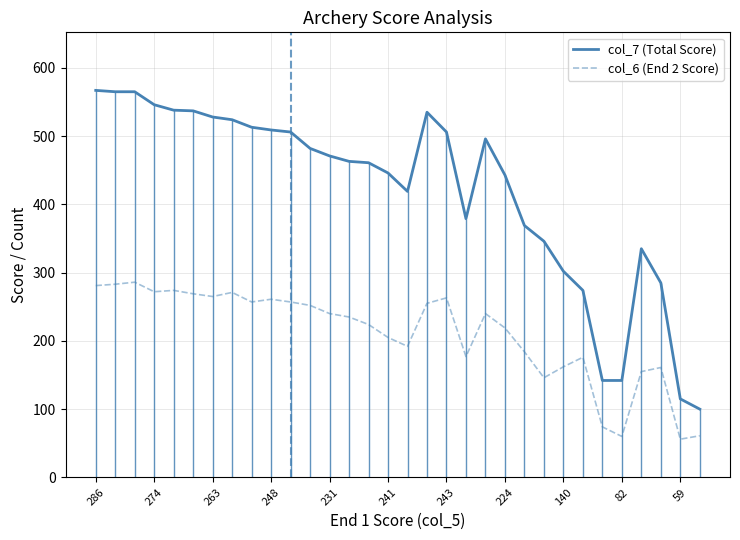

What are all the series names shown in the legend?

col_7 (Total Score), col_6 (End 2 Score)